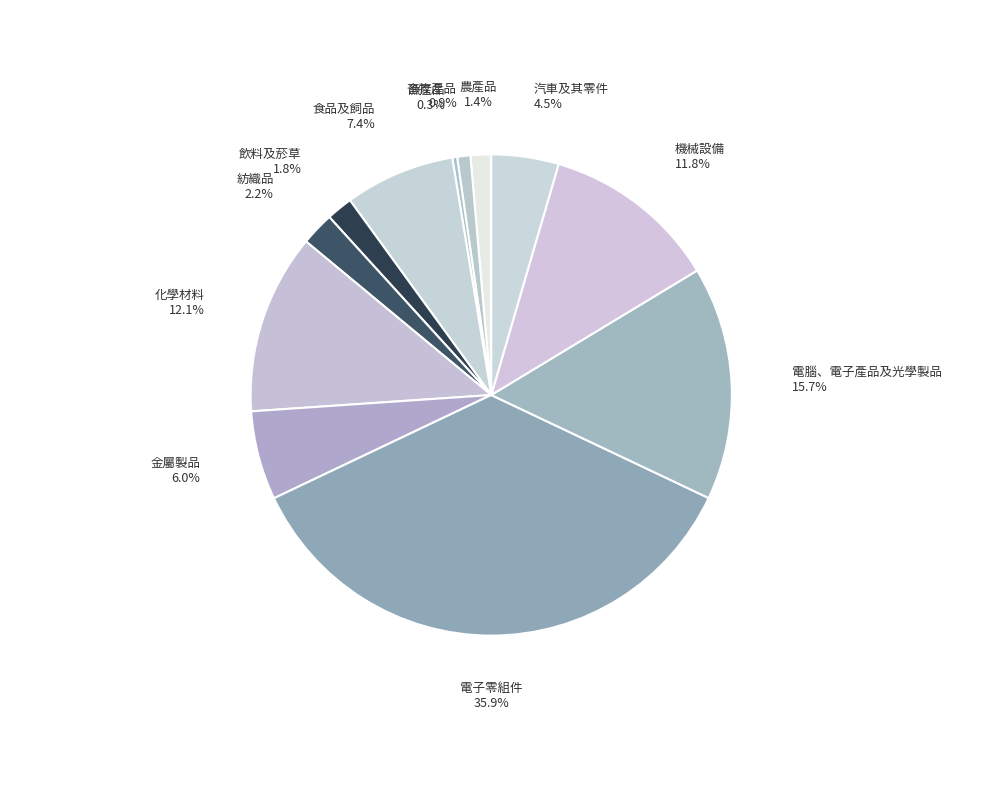

How many slices are in this pie chart?

12